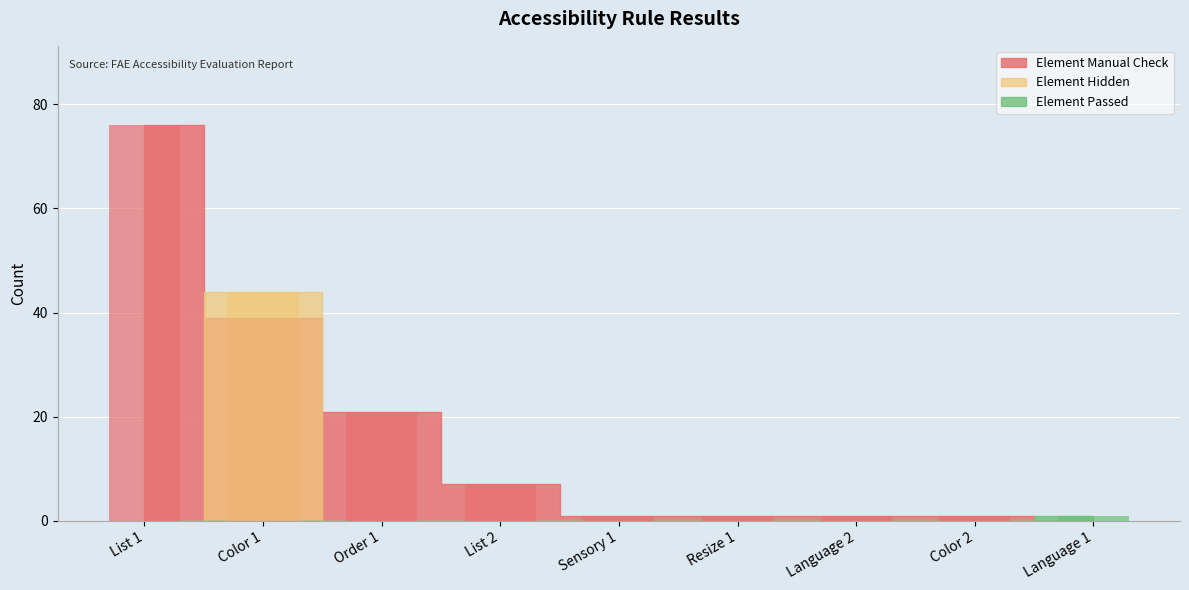

What is the maximum value shown in the chart?

76